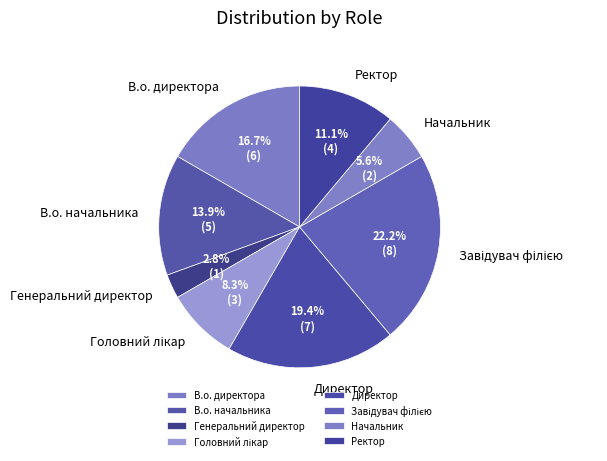

The Ректор slice represents 1% of the pie. True or false?

False